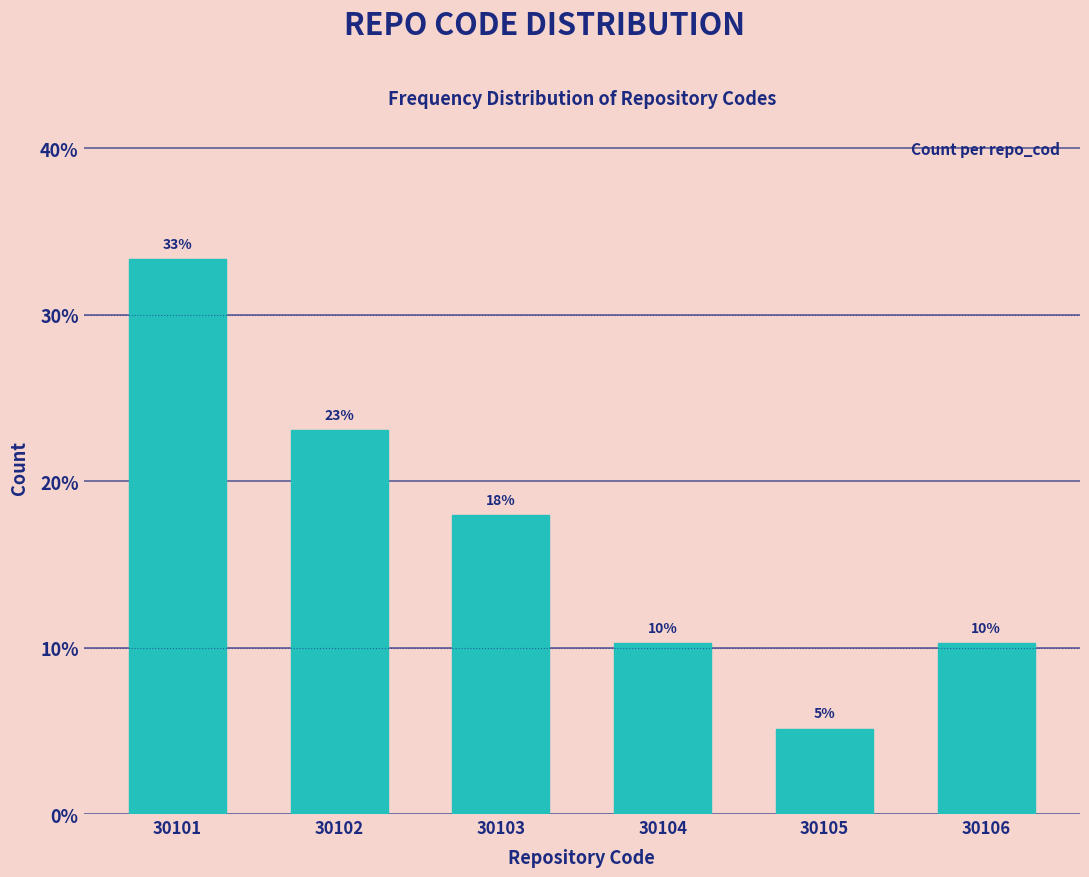

Does the chart contain any negative values?

No